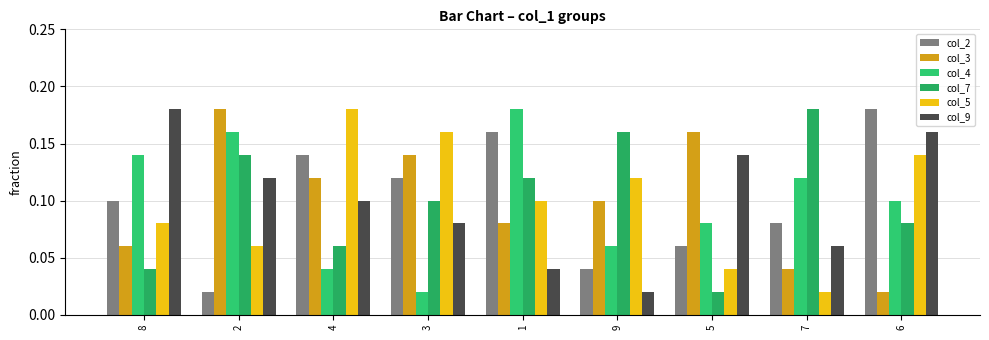

What is the label of the 3rd bar from the left?

4